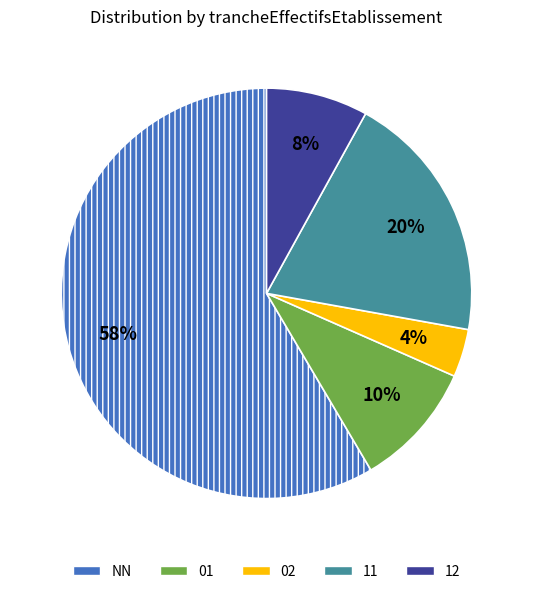

Which category accounts for the majority?

NN